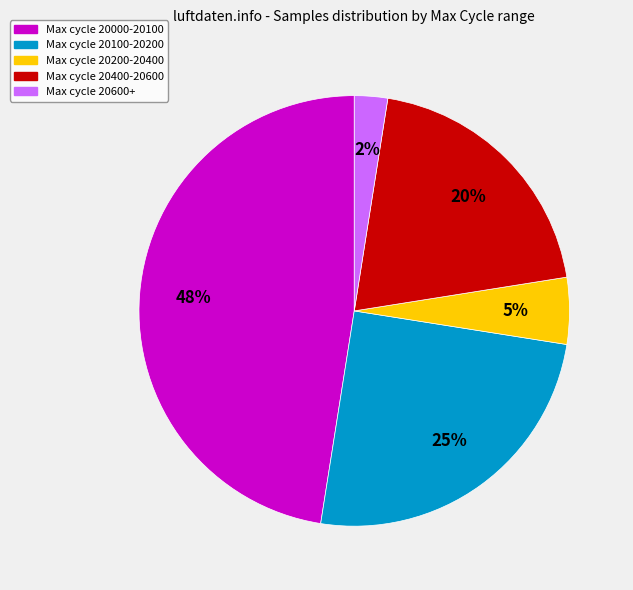

How many slices are in this pie chart?

5